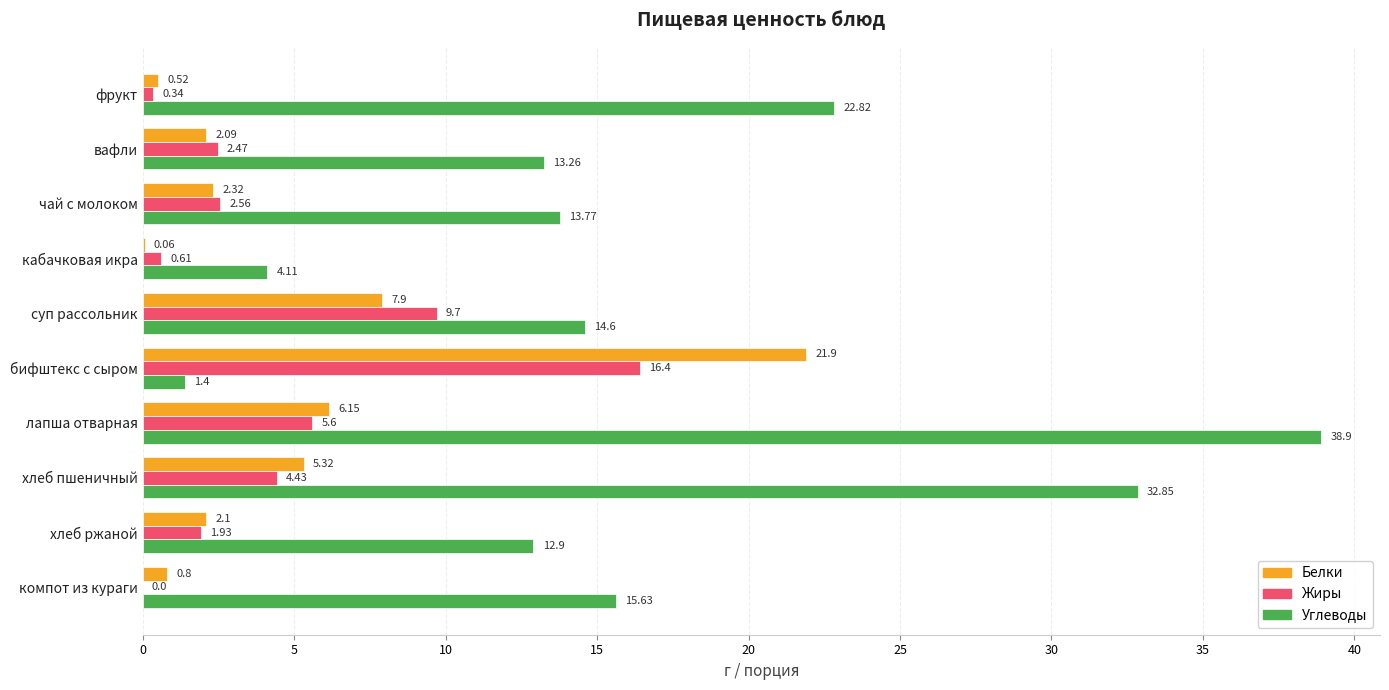

What is the total value across all series at бифштекс с сыром?

39.7